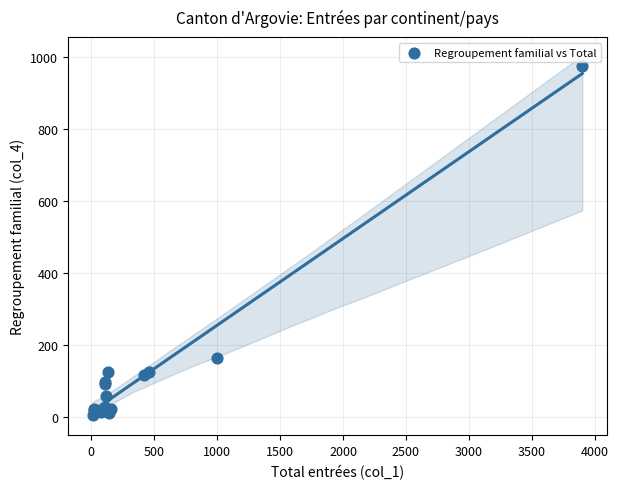

What Y value in the scatter plot is closest to 491?

164